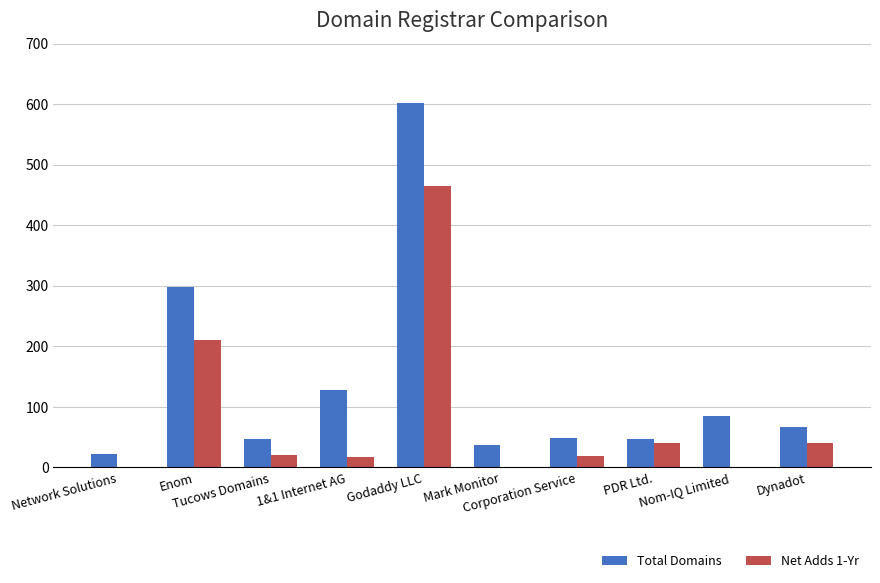

Which series has the largest total across all categories?

Total Domains